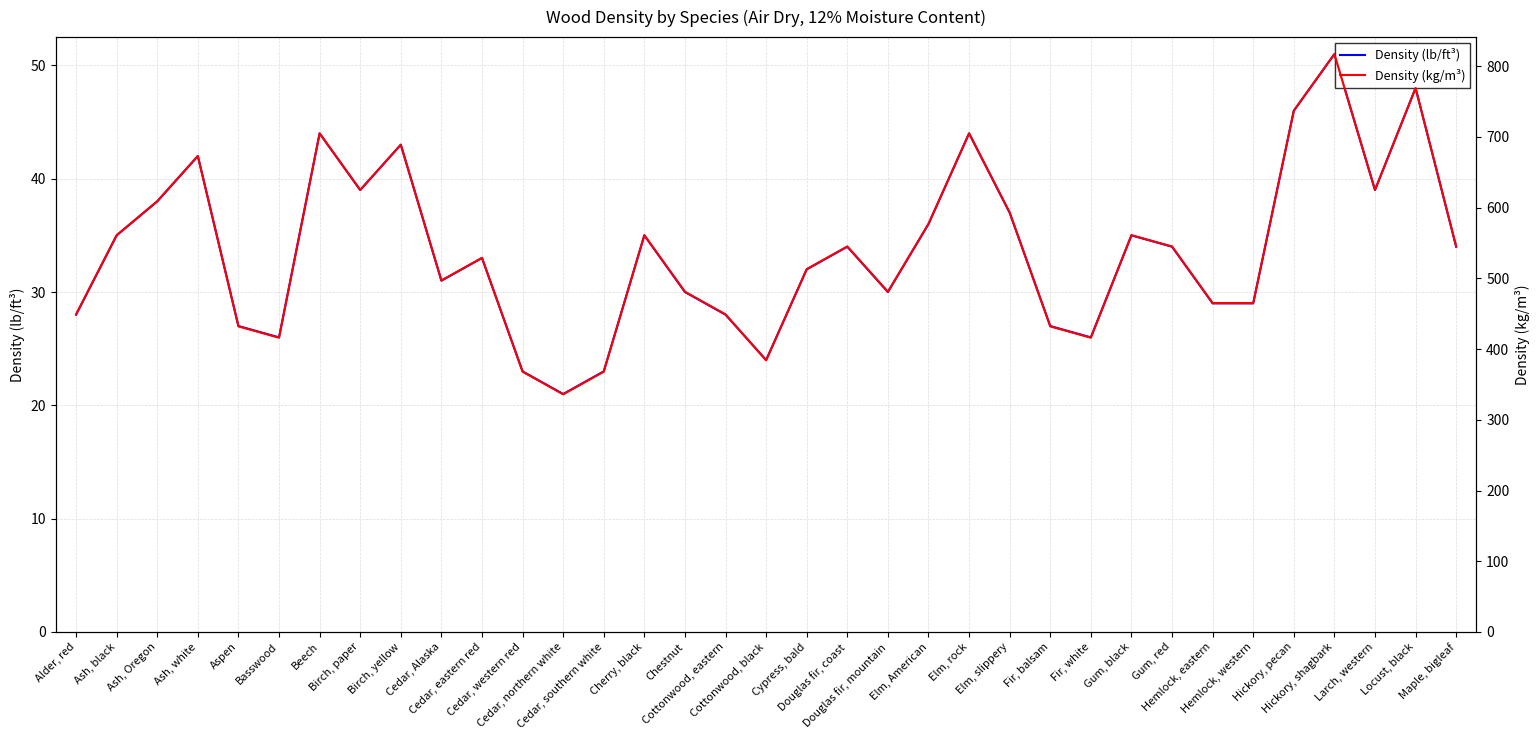

Which category has the lowest value across all series?

Cedar, northern white